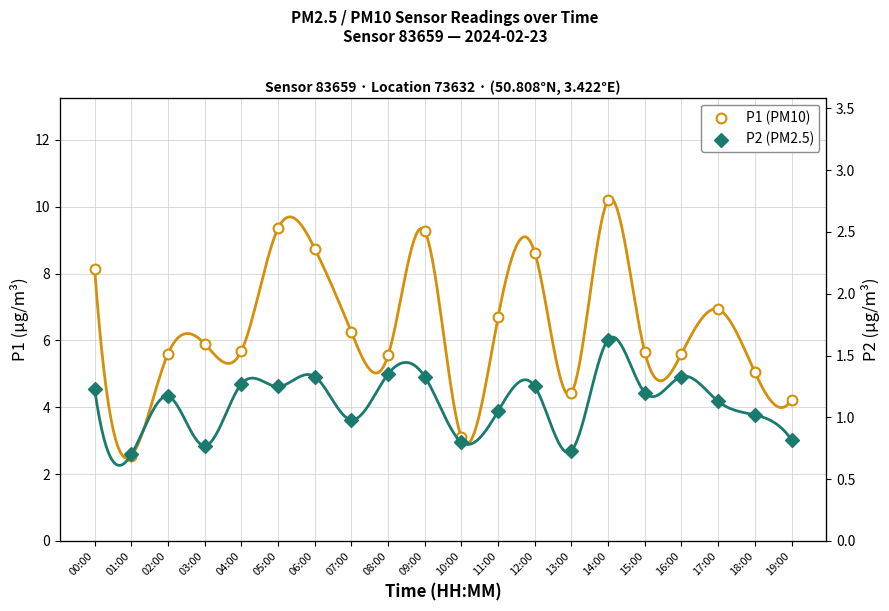

Is the value of P1 (PM10) at 07:00 greater than the value of P2 (PM2.5) at 11:00?

Yes